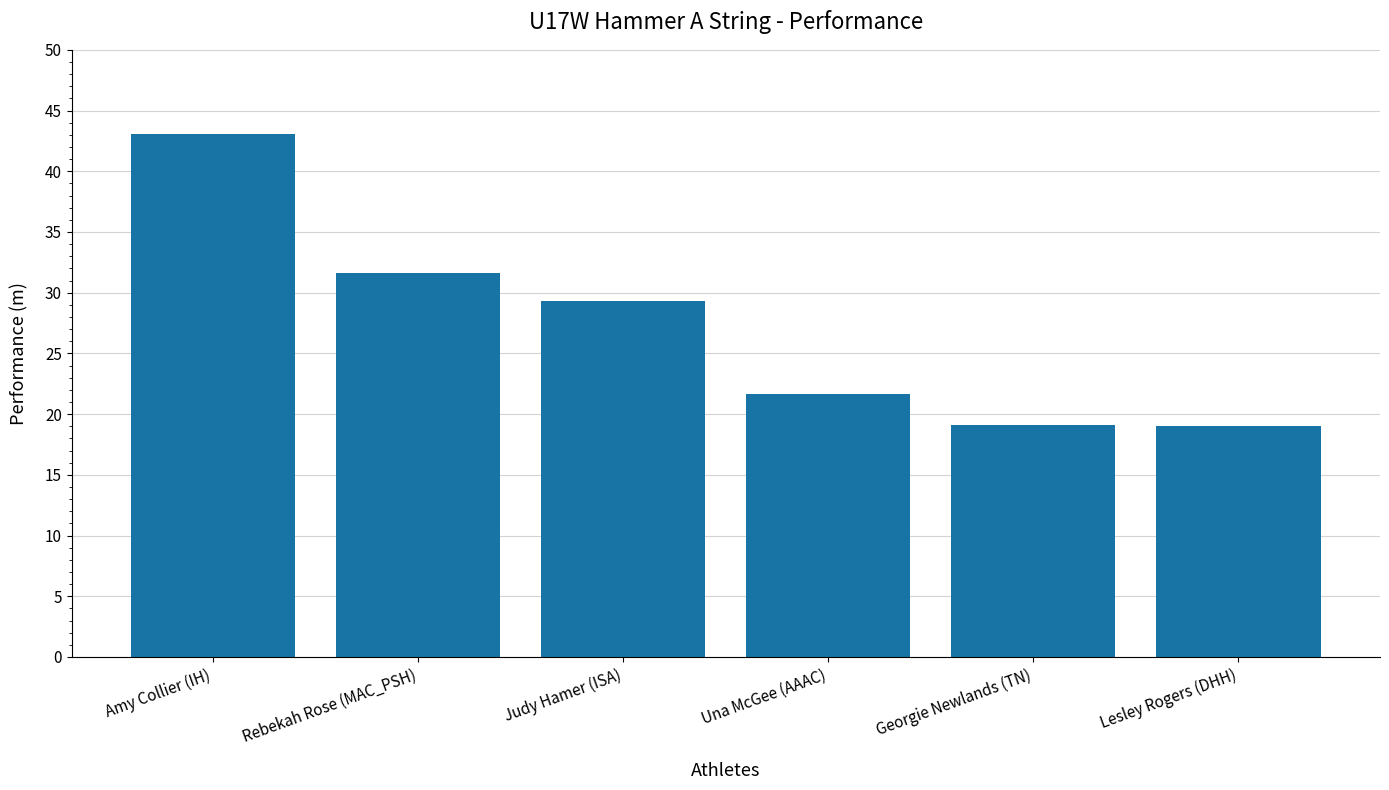

At which category does the chart reach its peak across all series?

Amy Collier (IH)